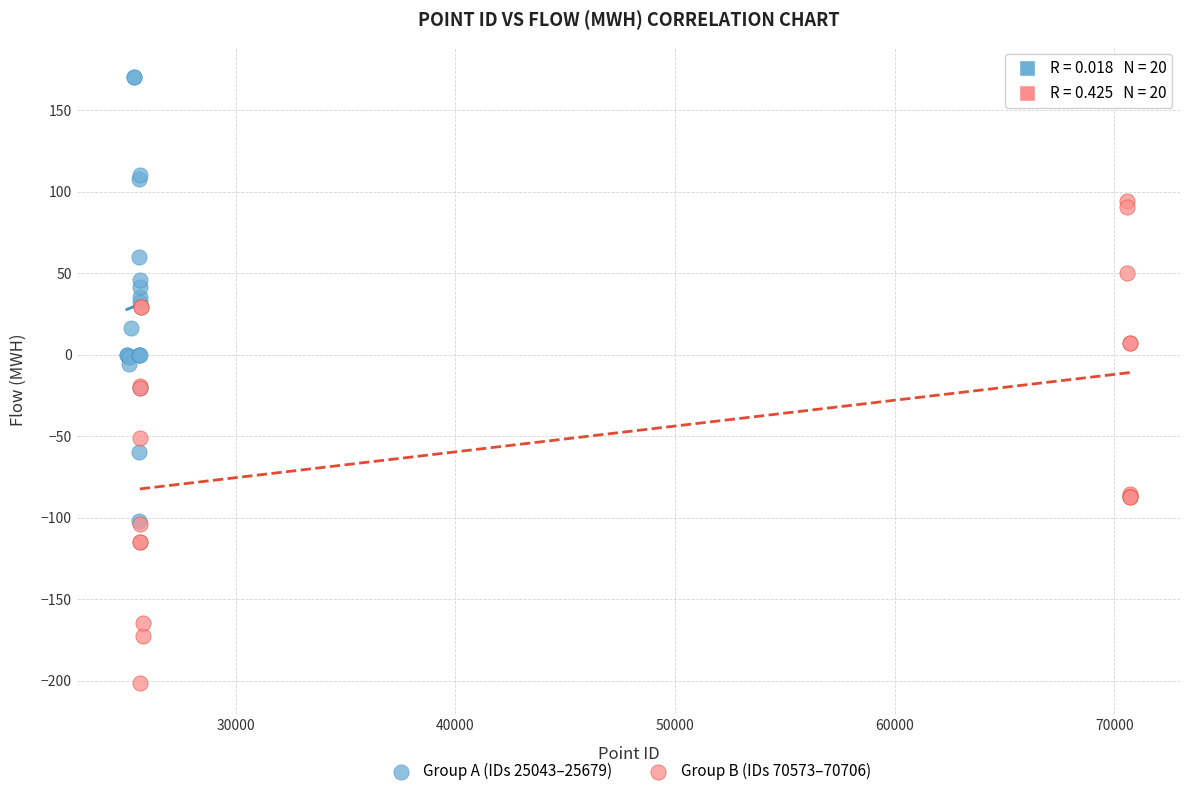

Which series reaches the minimum Y coordinate?

Group B (IDs 70573–70706)